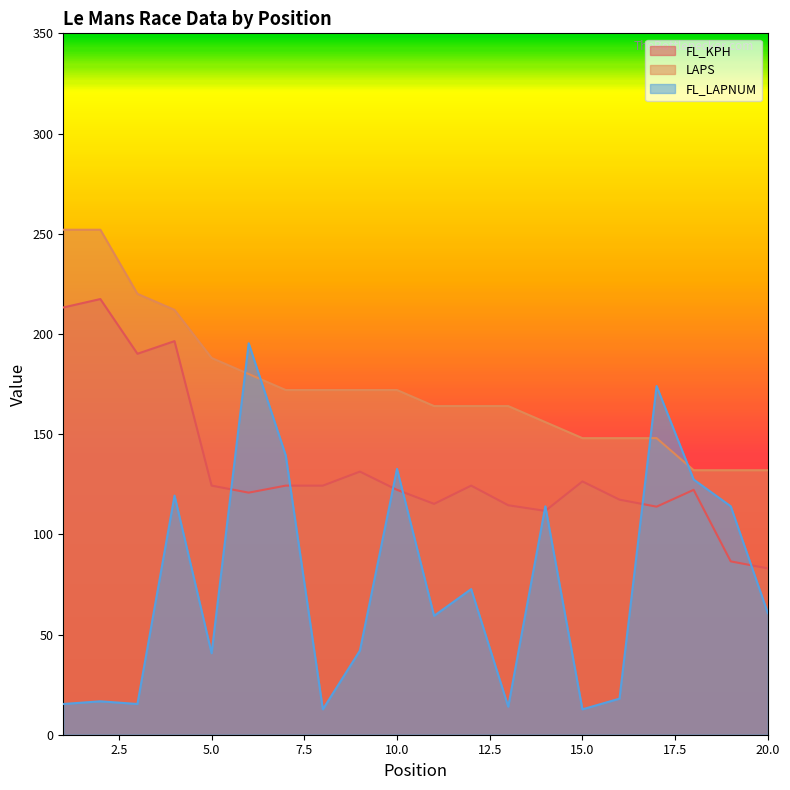

What is the sum of all LAPS values?

3480.0